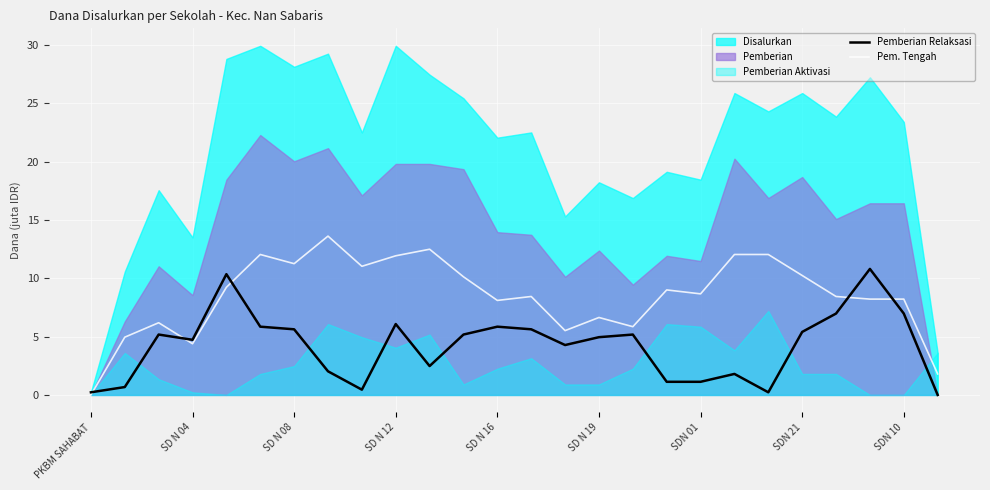

The value of Pemberian Relaksasi at SD N 16 is 1.7. True or false?

False